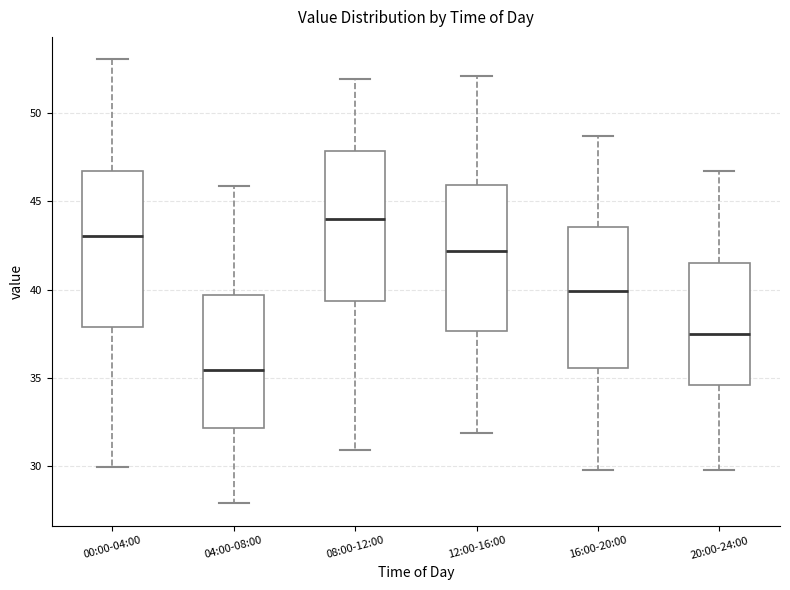

Where does the lower whisker of the box for 20:00-24:00 end on the y-axis? The values are not printed on the chart, so give them approximately, as read against the axis.

30.0